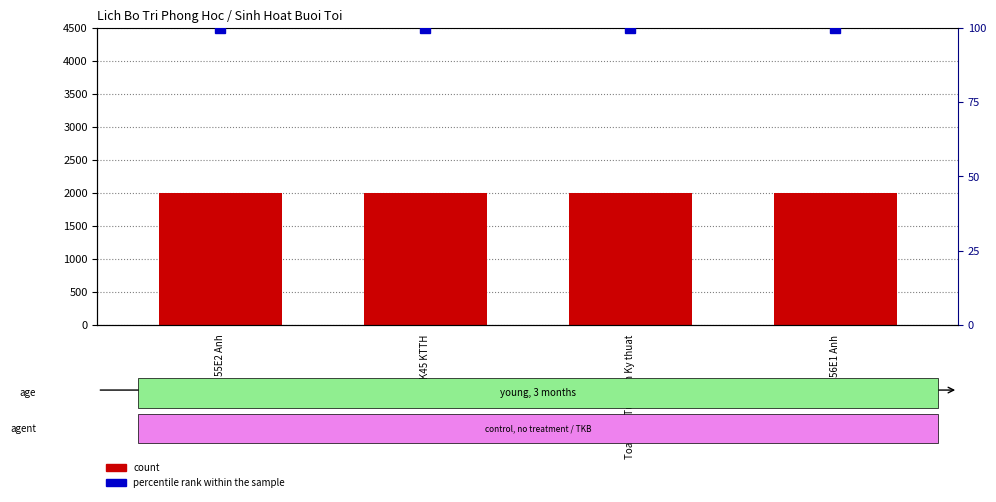

True or false: count has a value of 2772 at 56E1 Anh.

False